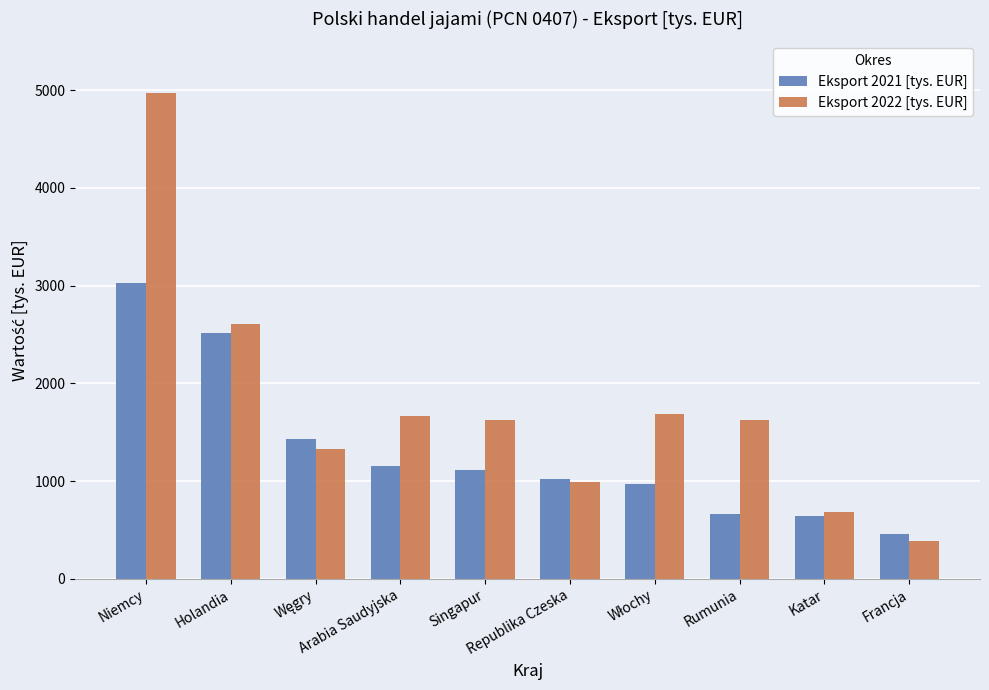

What is the maximum value for Eksport 2021 [tys. EUR]?

3029.9